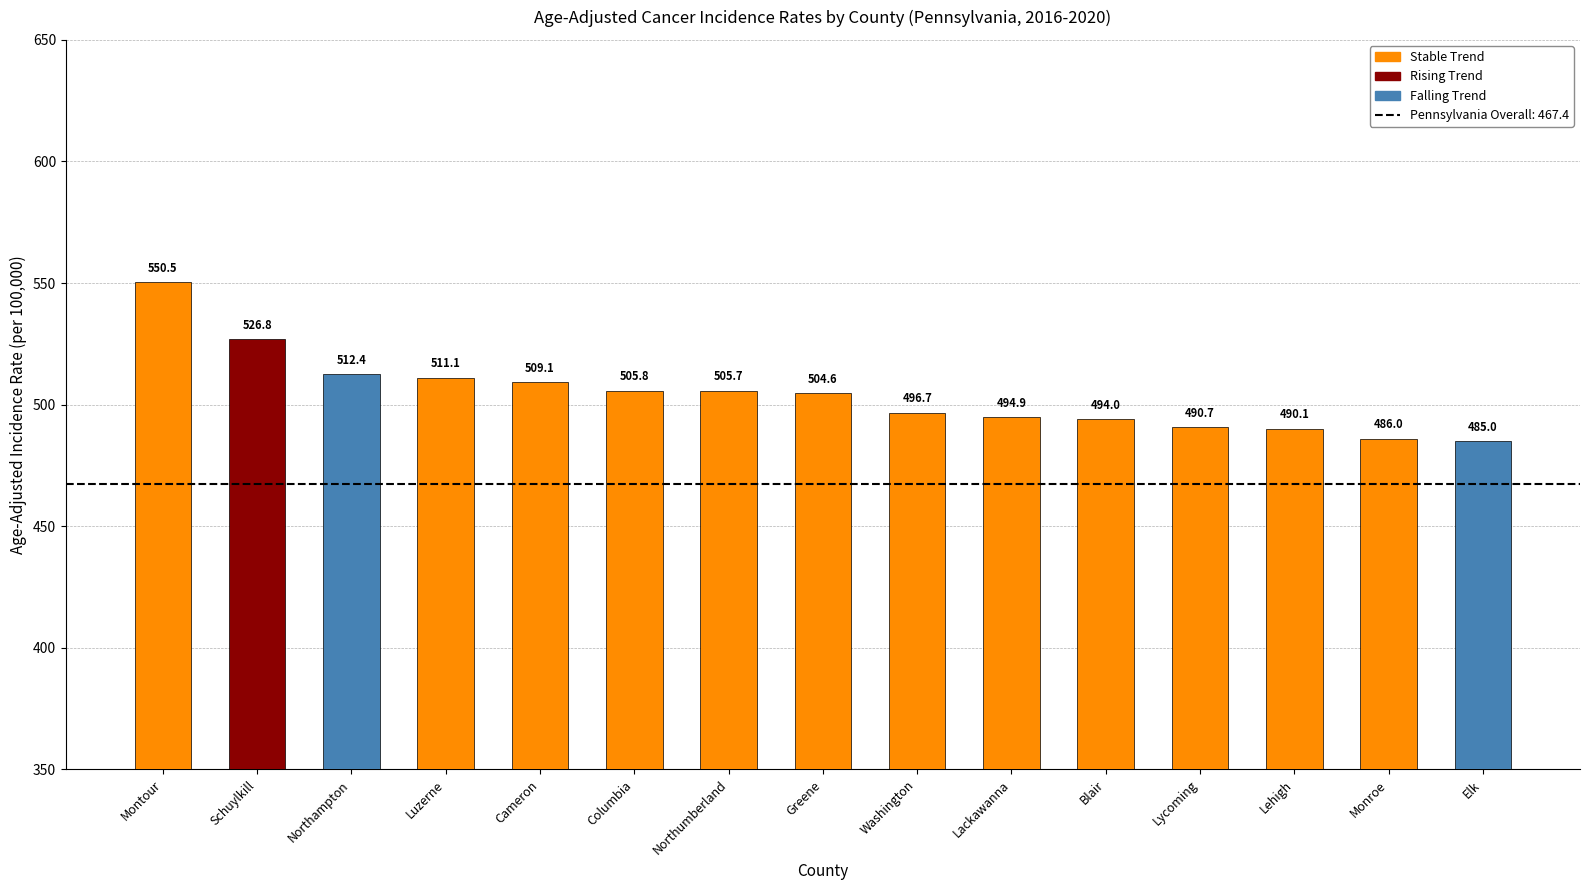

What position from the left is Washington?

9